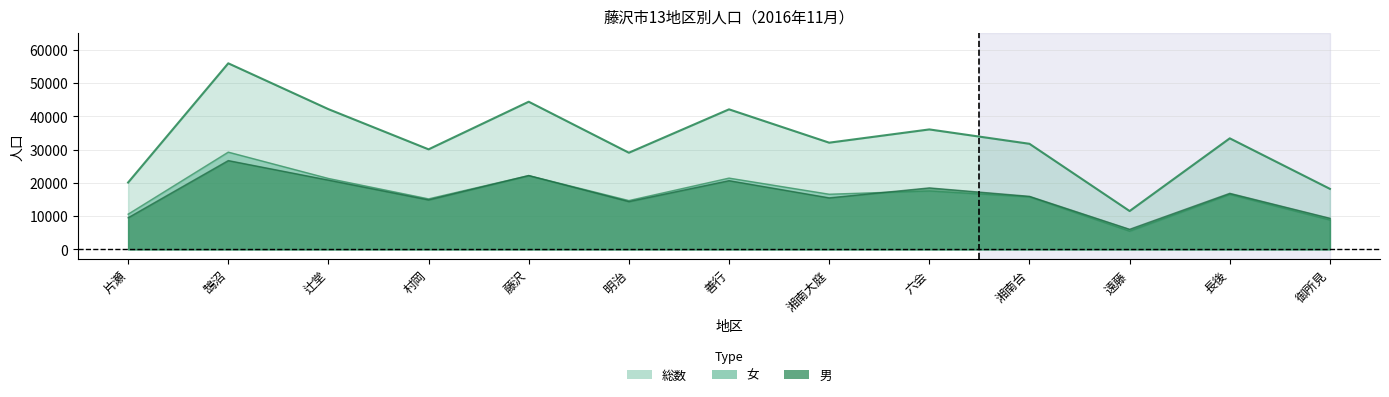

True or false: 女 and 総数 intersect in this chart.

False